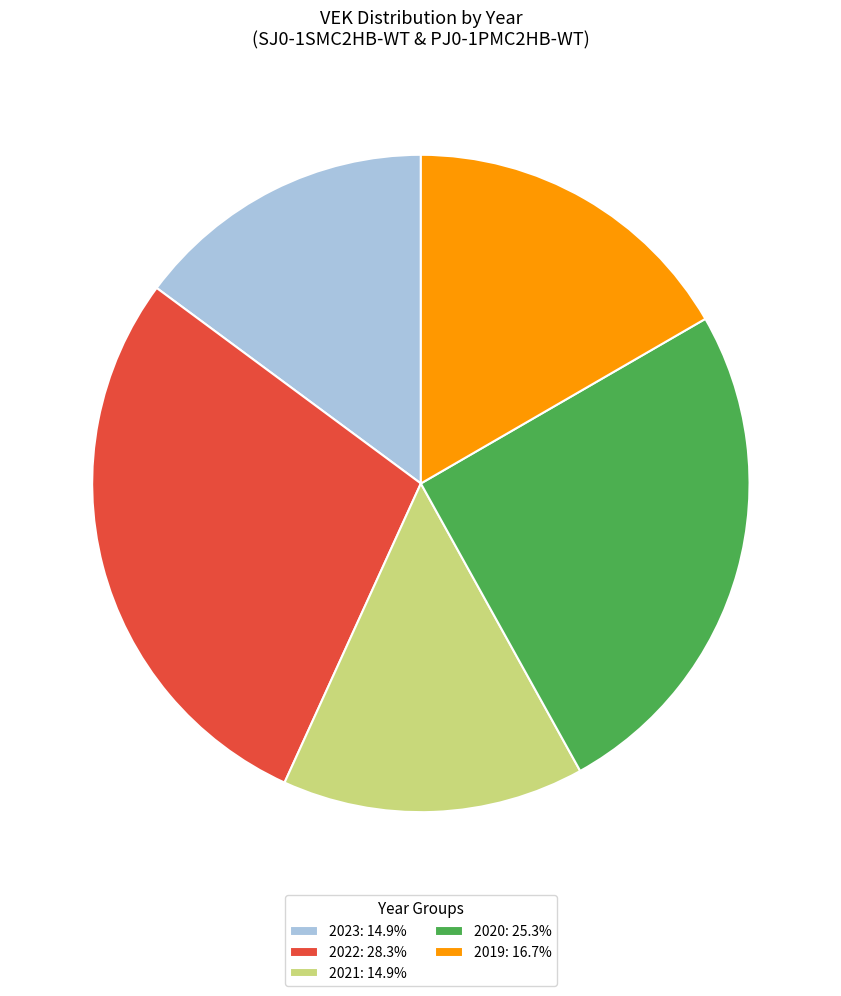

How many slices are in this pie chart?

5